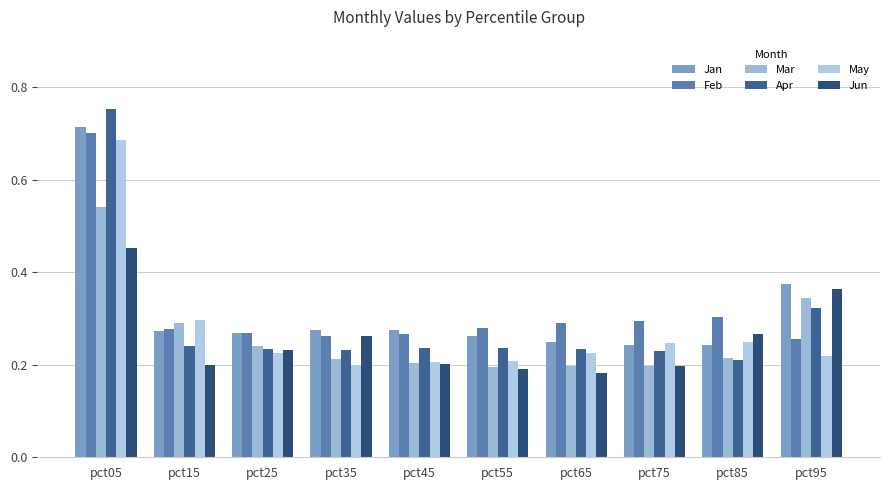

Between pct85 and pct25, which is larger?

pct25